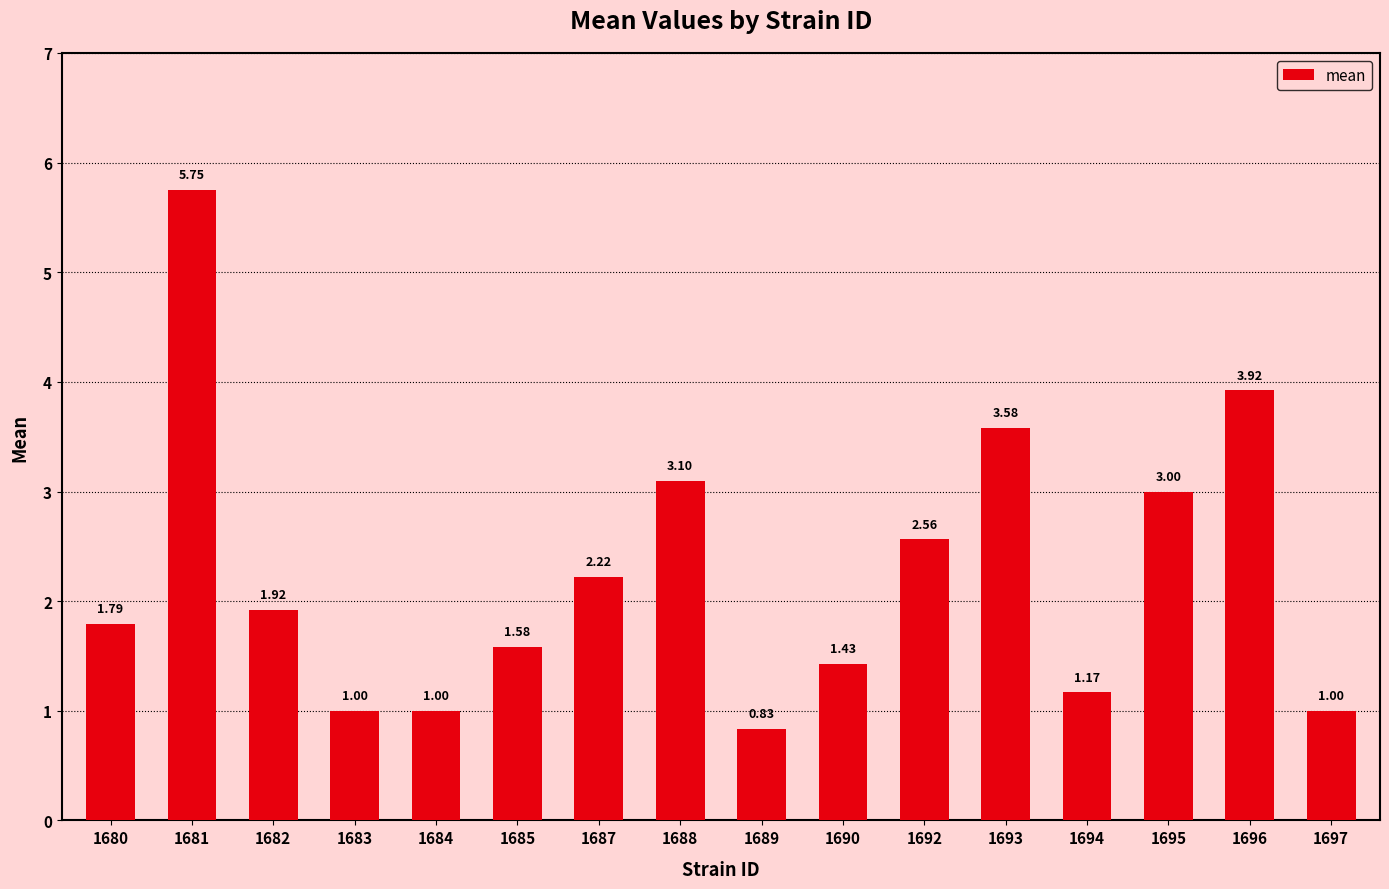

Which category has the highest value across all series?

1681